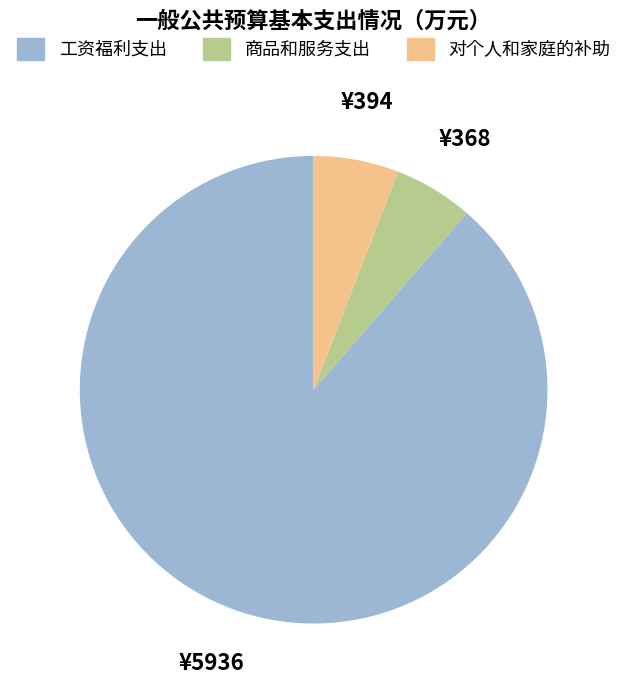

Which category has the biggest portion of the pie?

工资福利支出